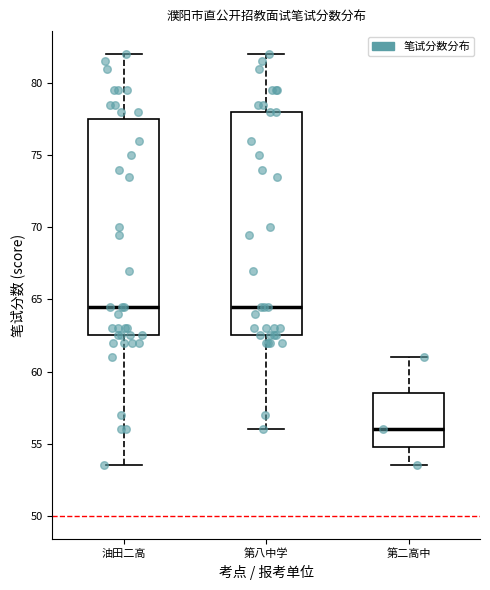

Where does the upper whisker of the box for 第二高中 end on the y-axis? The values are not printed on the chart, so give them approximately, as read against the axis.

61.0